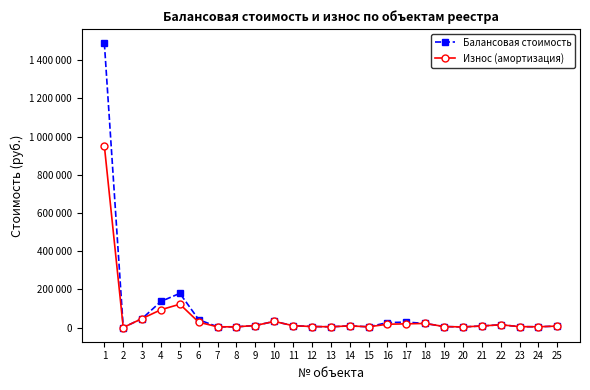

The value of Износ (амортизация) at 21 is 4144. True or false?

False